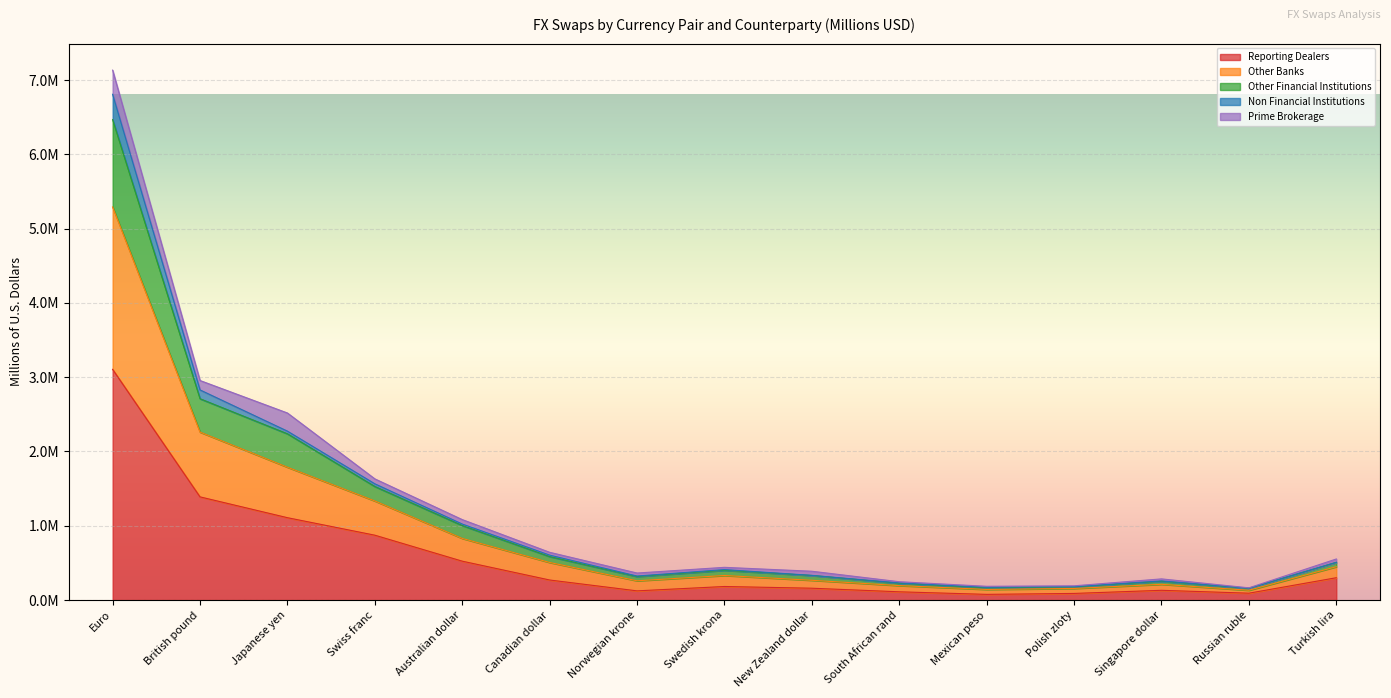

How many data points does each series have?

15